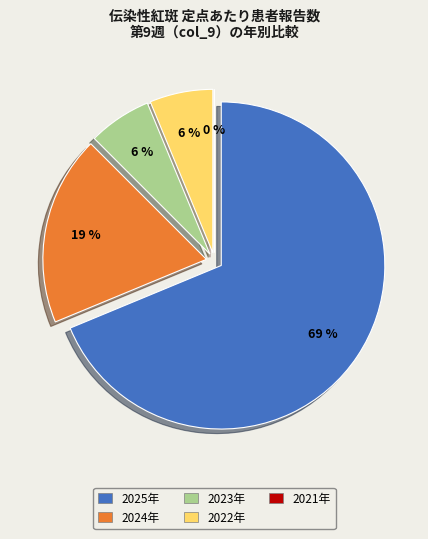

Between 2022年 and 2024年, which is larger?

2024年